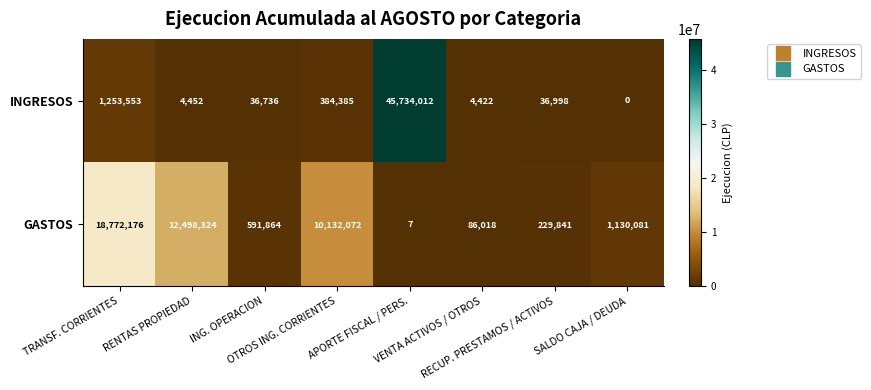

What is the greatest value displayed?

45734012